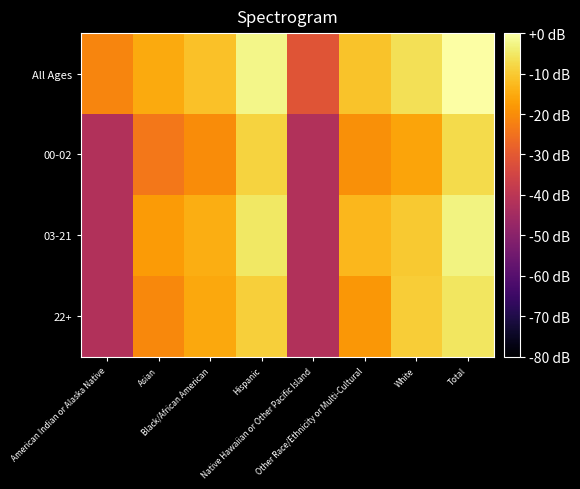

What is the total value across all series at Native Hawaiian or Other Pacific Island?

-157.2